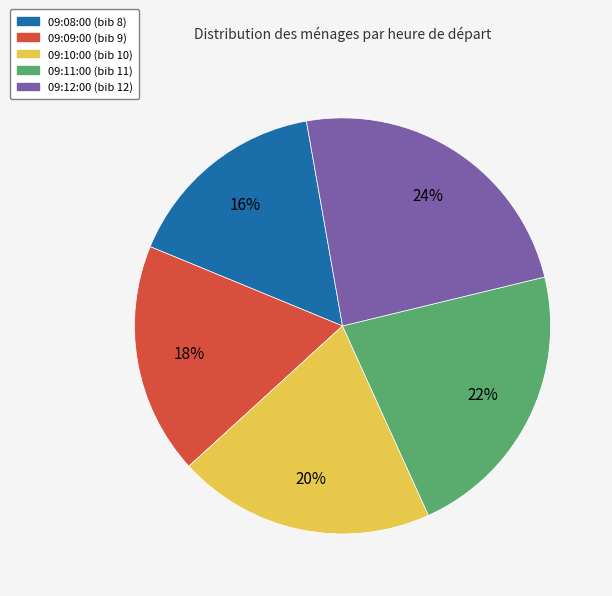

What is the ratio of the value at 09:08:00 to the value at 09:11:00?

0.7